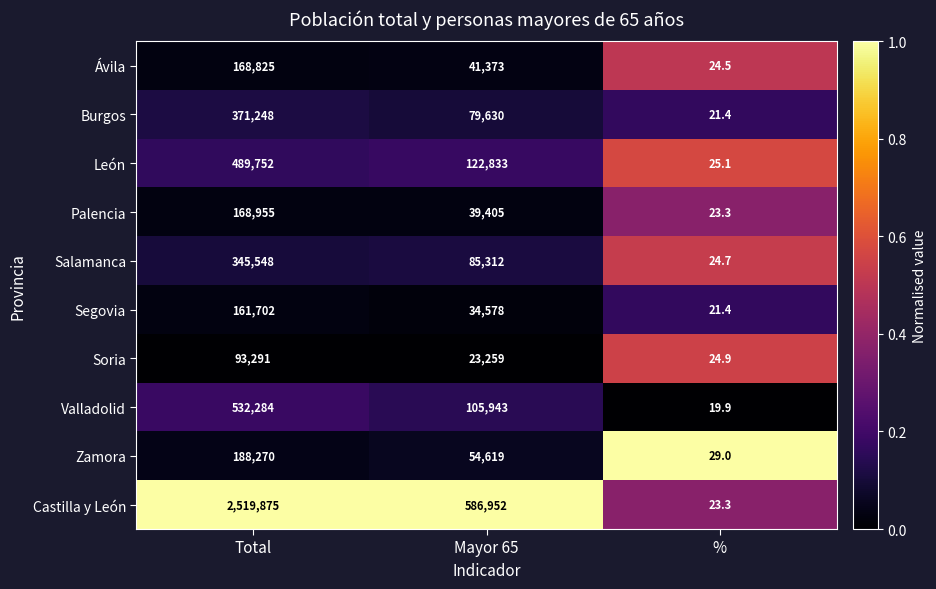

List the series in order of their peak value, lowest first.

Soria, Segovia, Ávila, Palencia, Zamora, Salamanca, Burgos, León, Valladolid, Castilla y León